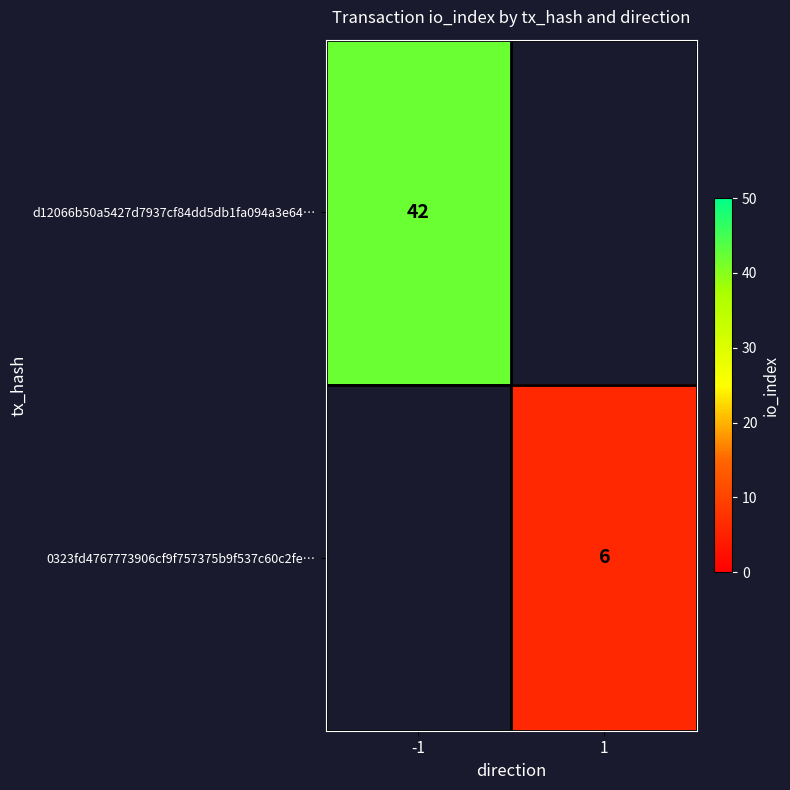

What is the smallest value displayed?

6.0